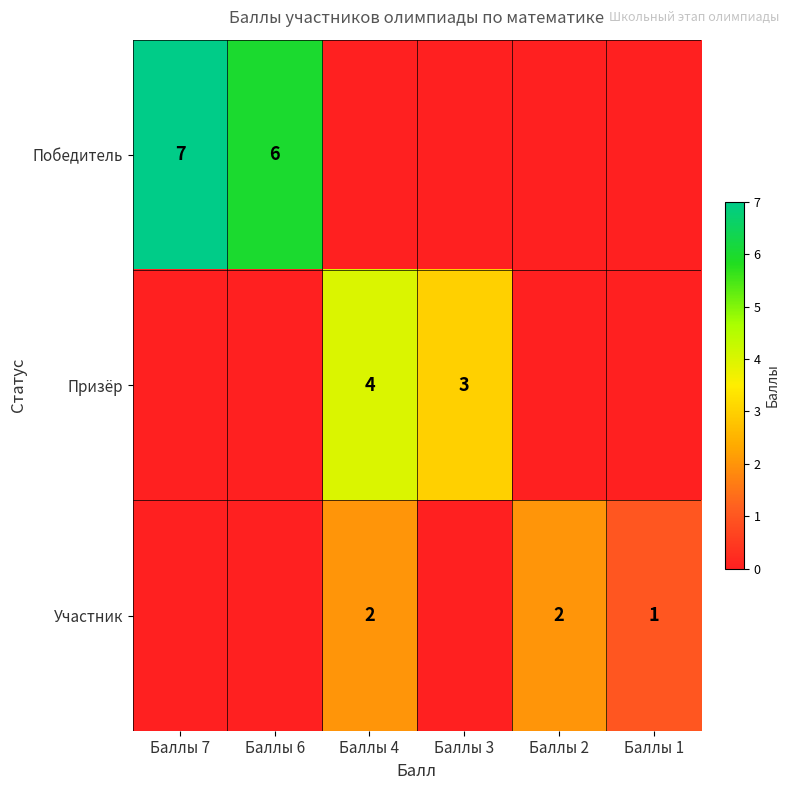

How many categories are shown in the chart?

6